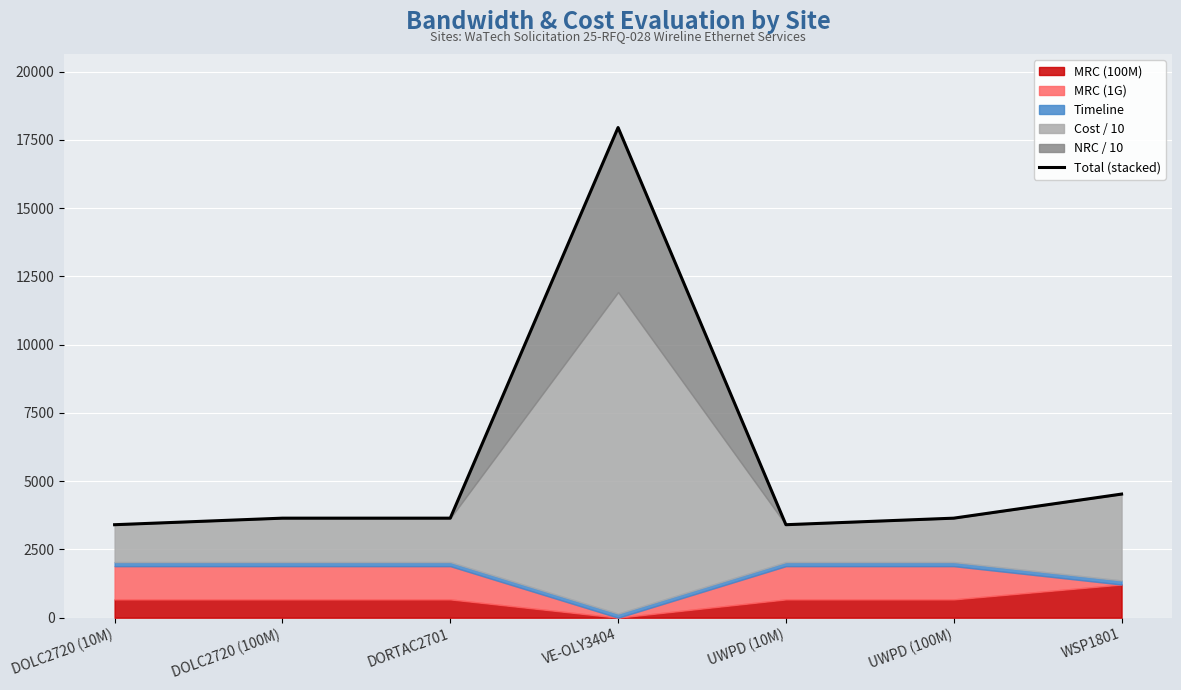

What is the change in value from DORTAC2701 to UWPD (10M)?

-240.0